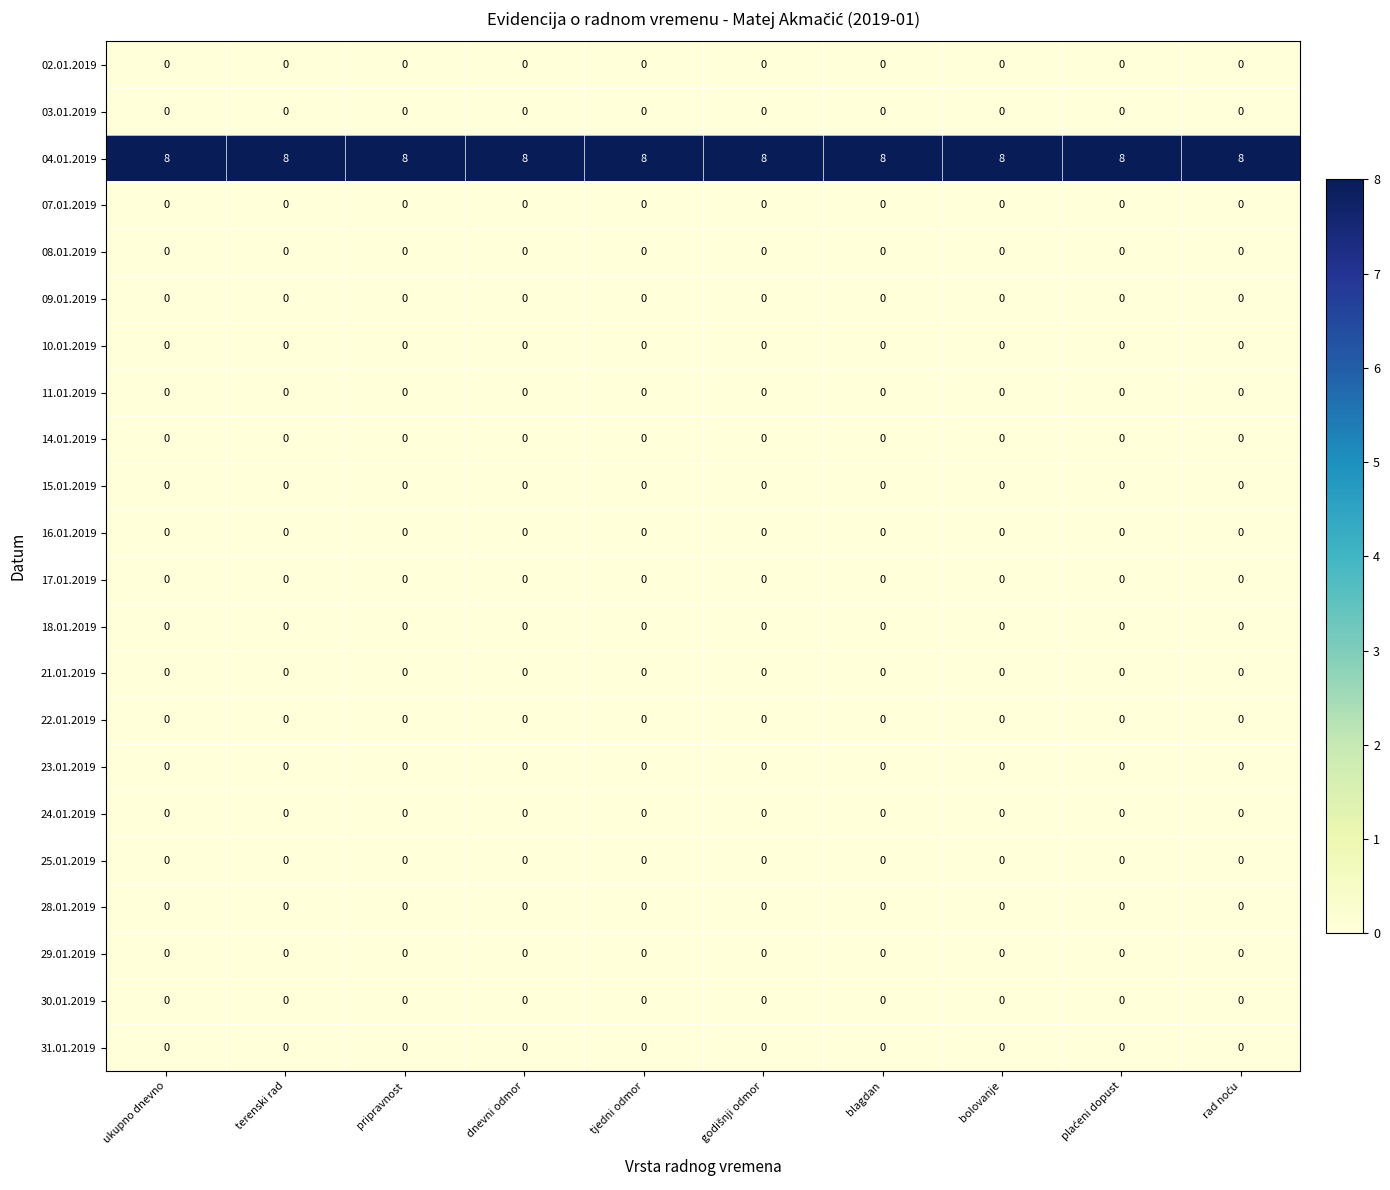

What is the total value across all series at dnevni odmor?

8